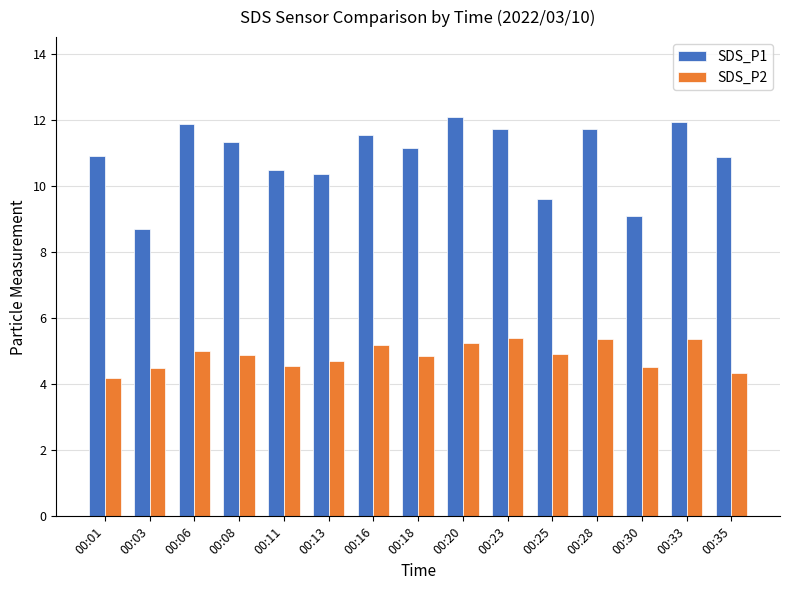

What is the highest value of the SDS_P2 series?

5.4